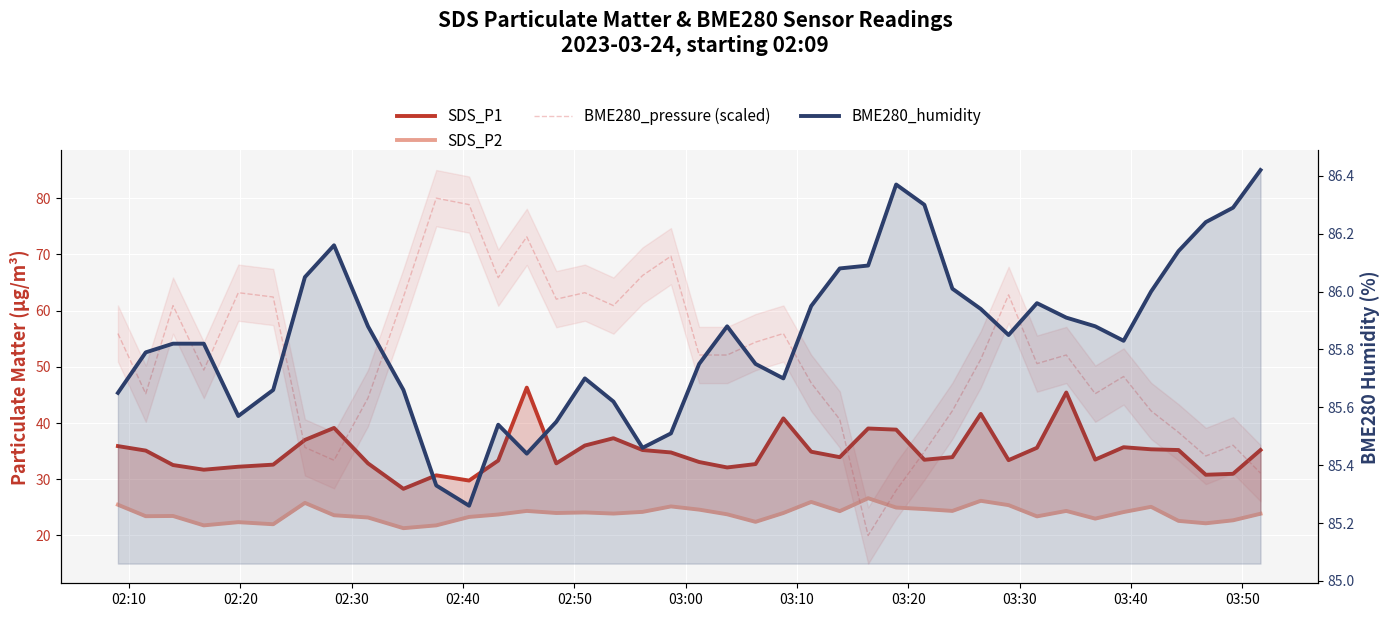

How many data points in SDS_P2 are less than 24?

20